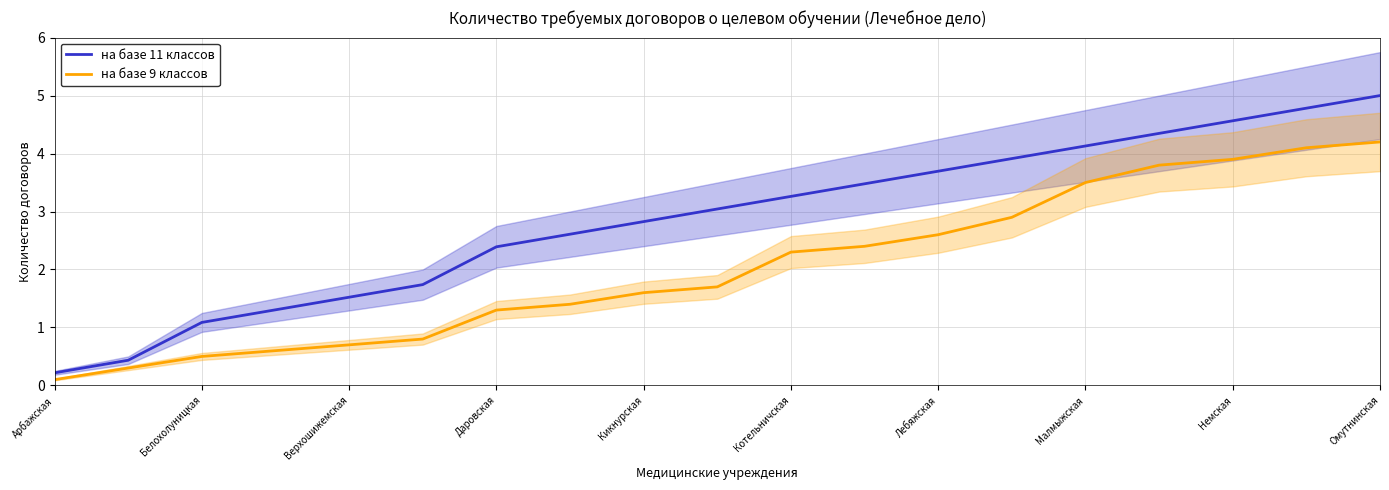

Where does the на базе 9 классов series first go above 1?

Даровская